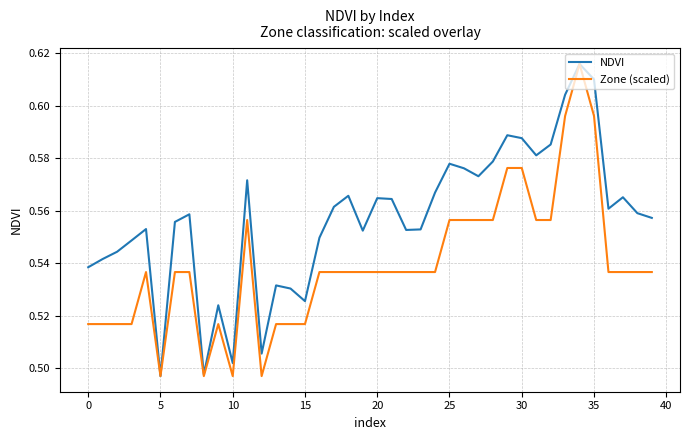

Rank the series by their average value, from highest to lowest.

NDVI, Zone (scaled)